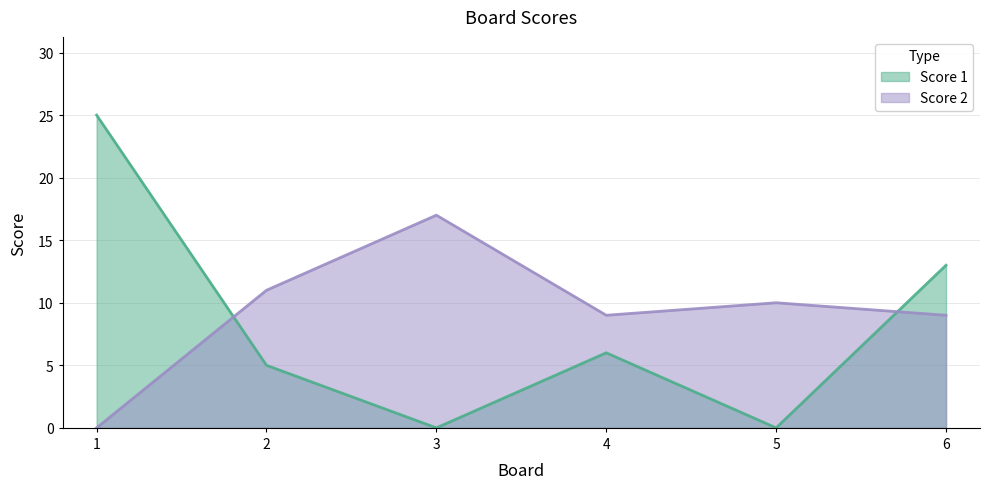

Between which two adjacent categories do Score 1 and Score 2 first intersect?

1 and 2